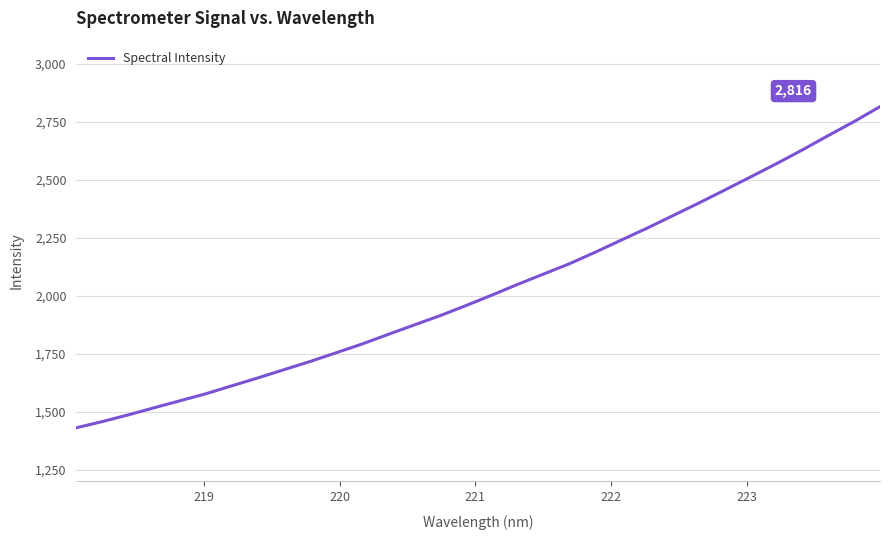

How many series are shown in this chart?

1